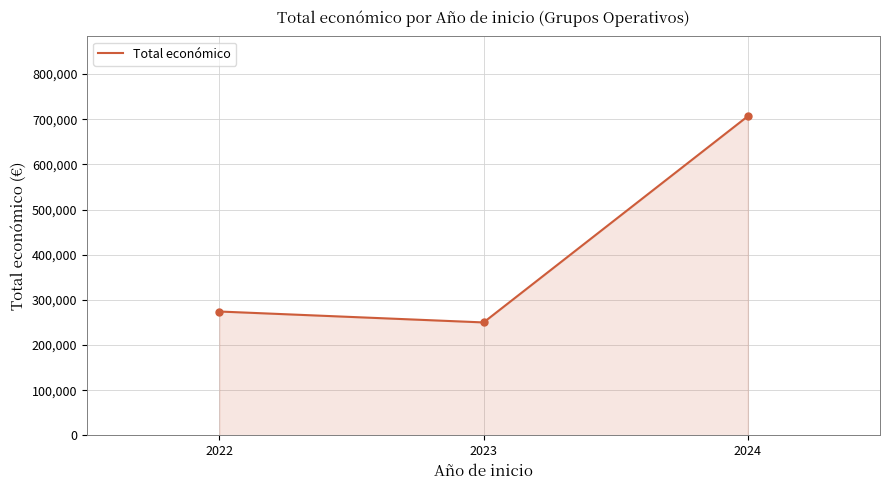

What is the difference between the maximum and second lowest values?

432514